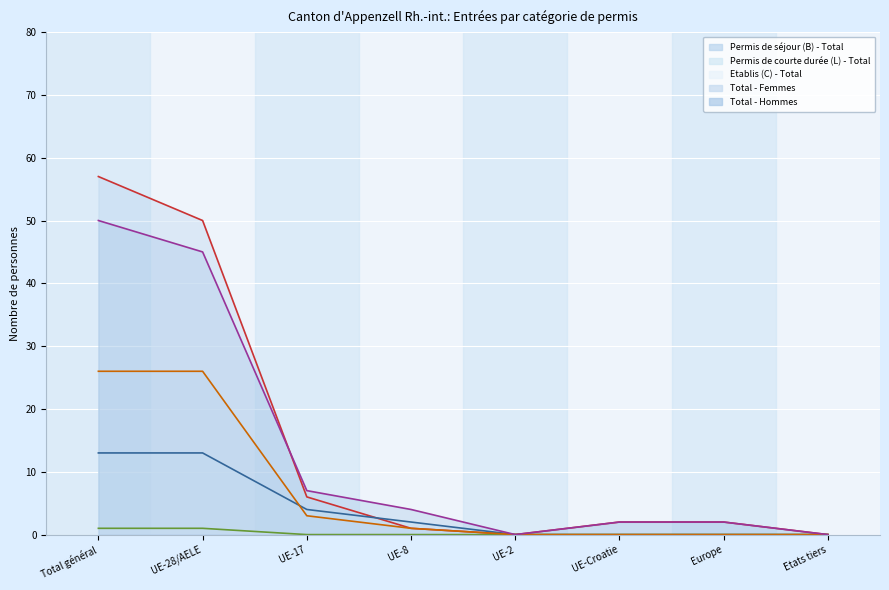

At which category is the sum across all series the highest?

Total général